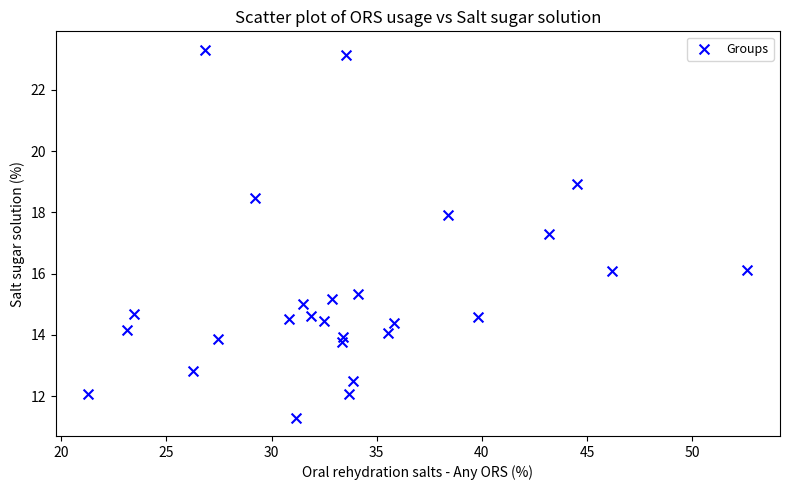

What Y value in the scatter plot is closest to 17?

17.3